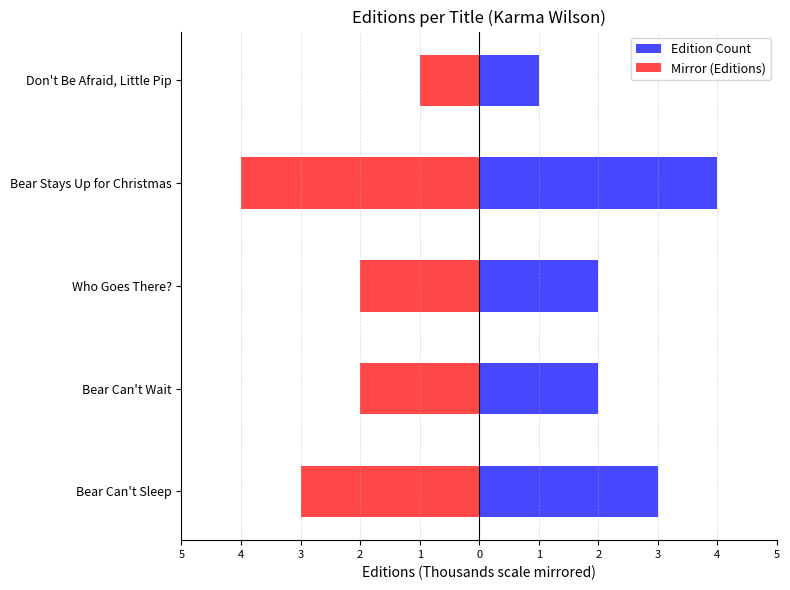

What is the lowest value of the Mirror (Editions) series?

-4